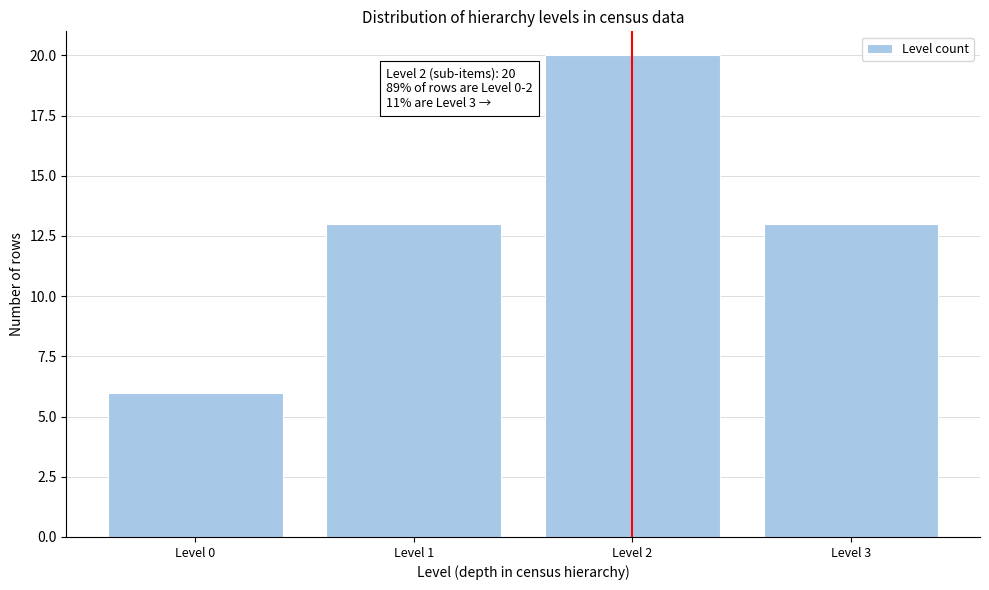

Reading left to right, list all the values displayed in this chart.

Level 0=6	Level 1=13	Level 2=20	Level 3=13